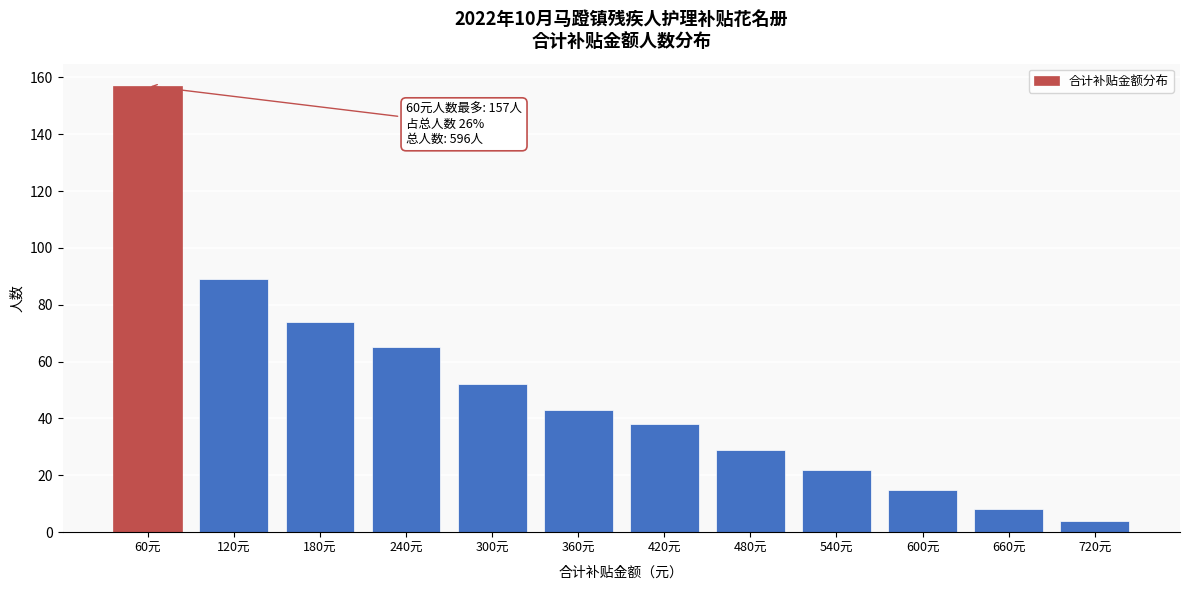

Reading left to right, what are all the values shown in this chart?

157	89	74	65	52	43	38	29	22	15	8	4